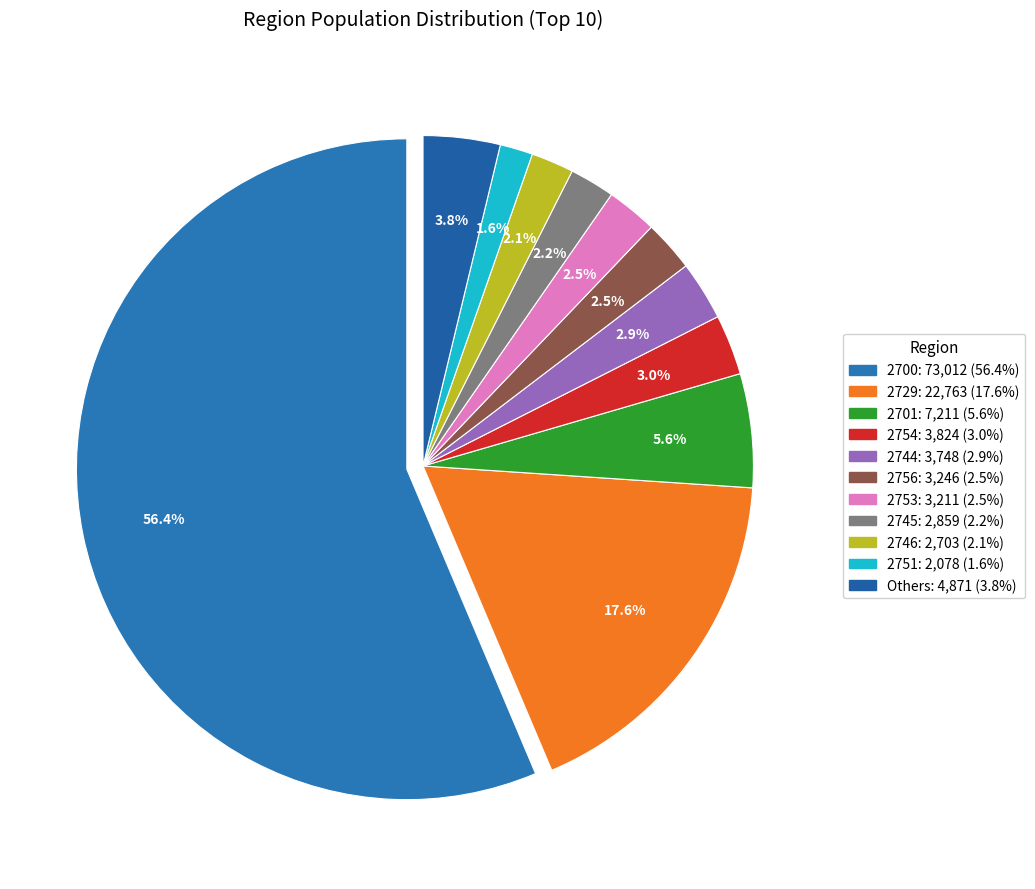

Which has a higher value, 2745 or 2701?

2701